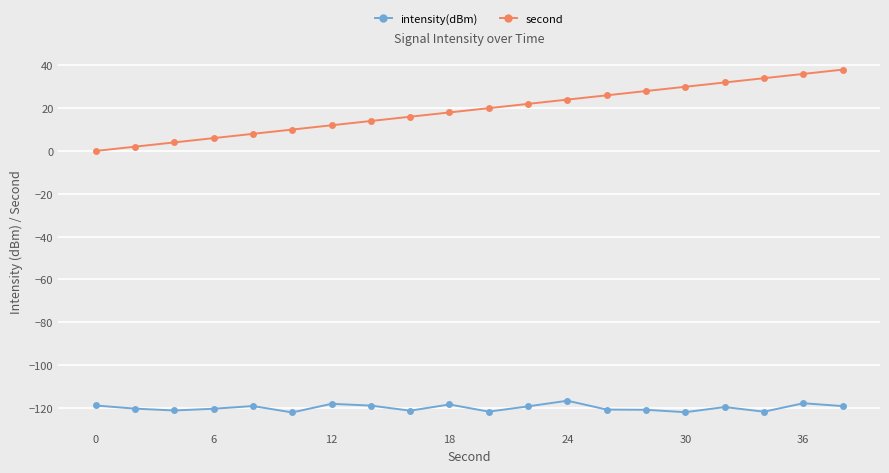

List the series in order of their overall mean, highest first.

second, intensity(dBm)